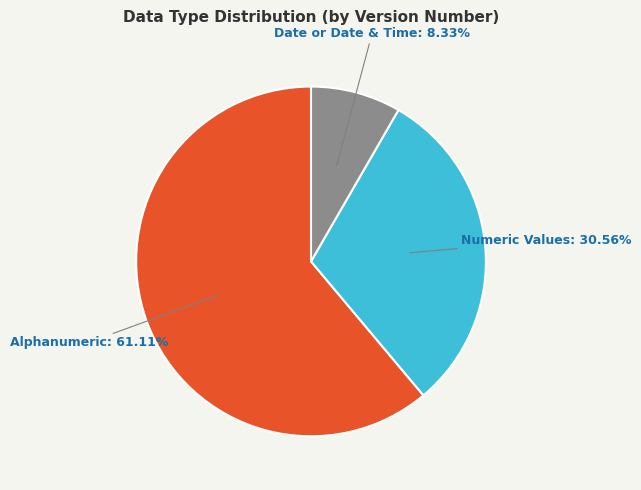

Is there any slice that represents more than half of the pie?

Yes